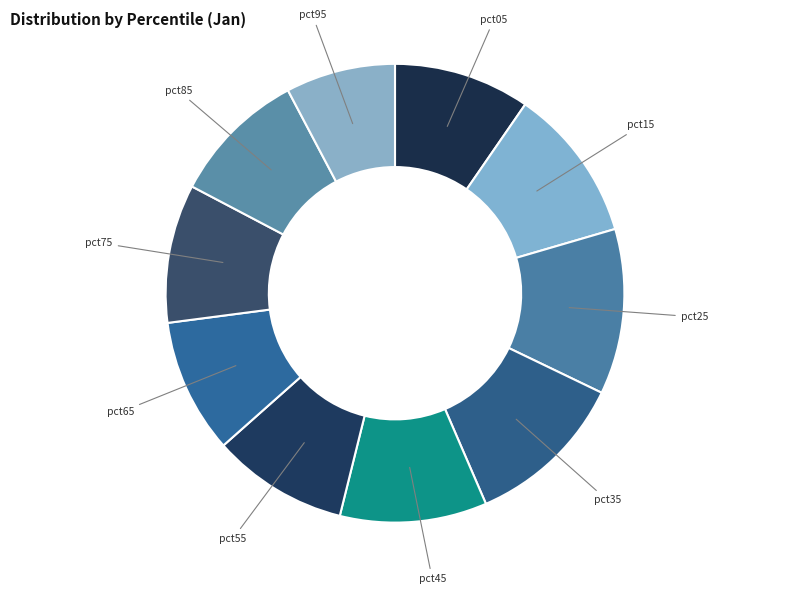

Rank the categories by value from lowest to highest.

pct95, pct65, pct85, pct55, pct05, pct75, pct45, pct15, pct35, pct25